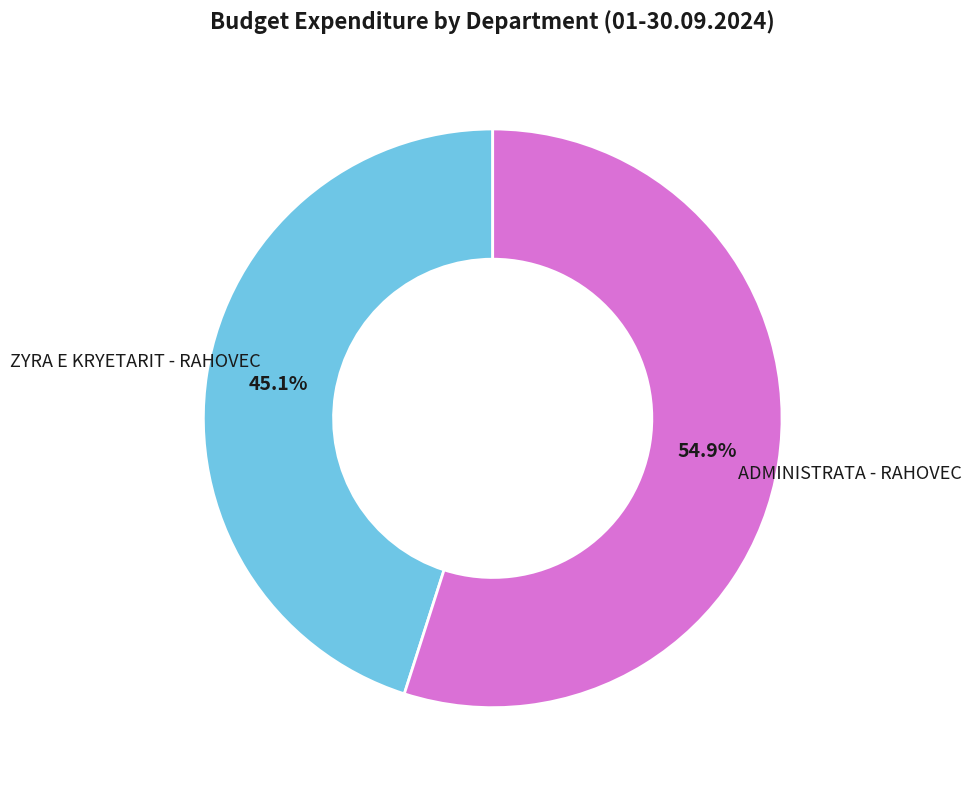

Does any single category account for the majority?

Yes